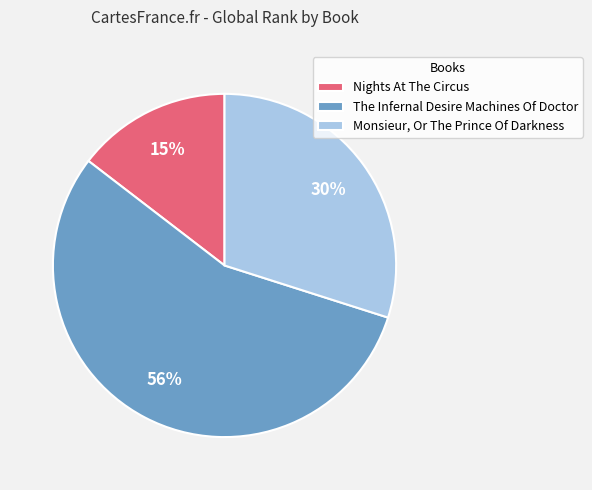

What percentage is the Monsieur, Or The Prince Of Darkness slice, to the nearest percent?

30%